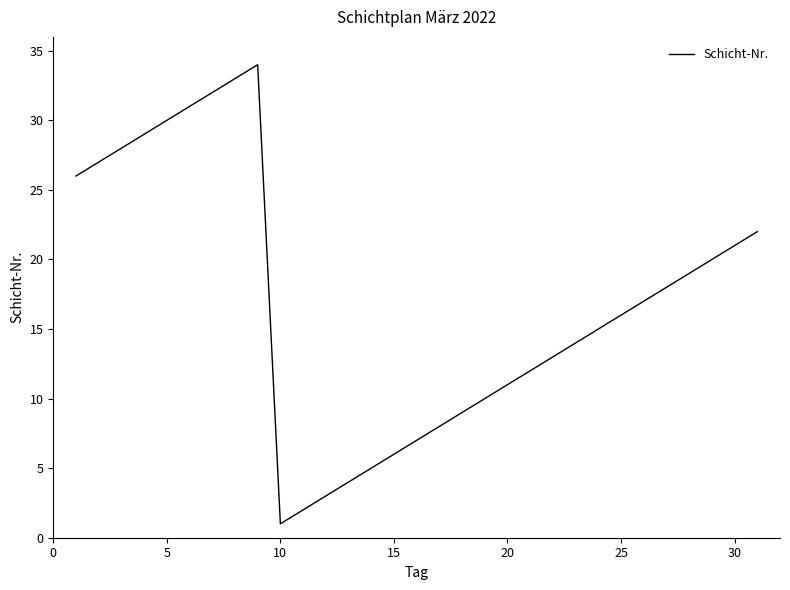

Does the chart have visible grid lines?

No